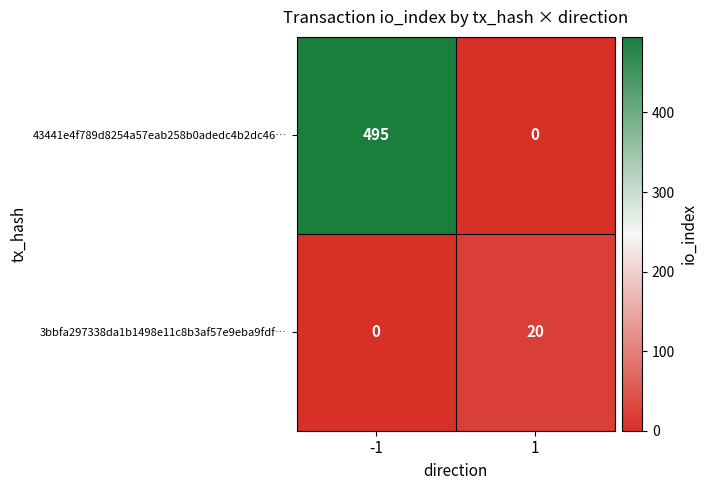

How many distinct data groups are displayed?

2